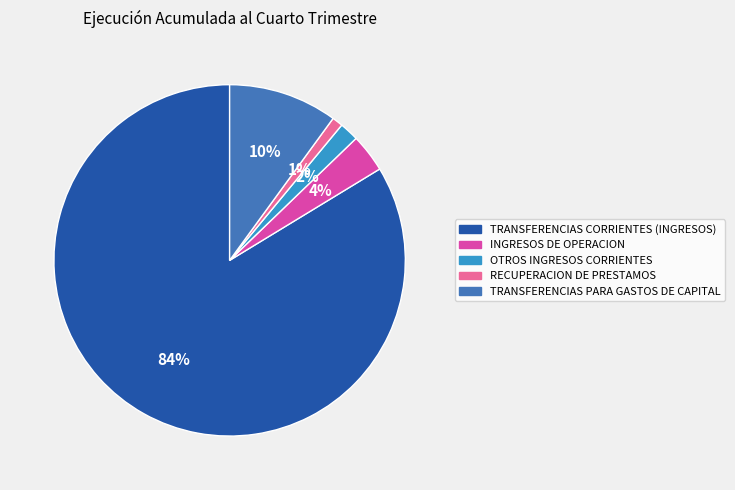

Count the number of slices in the pie.

5